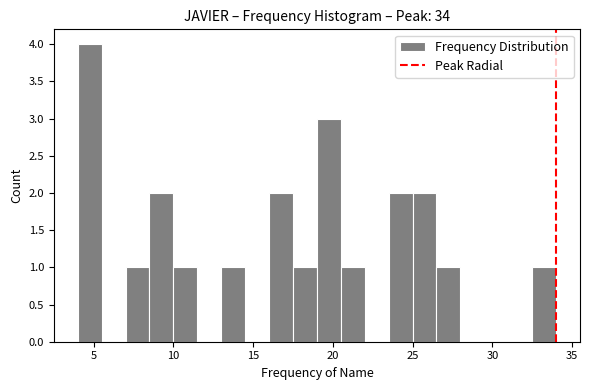

Read against the x-axis, roughly where is the centre of the tallest bar?

5.0